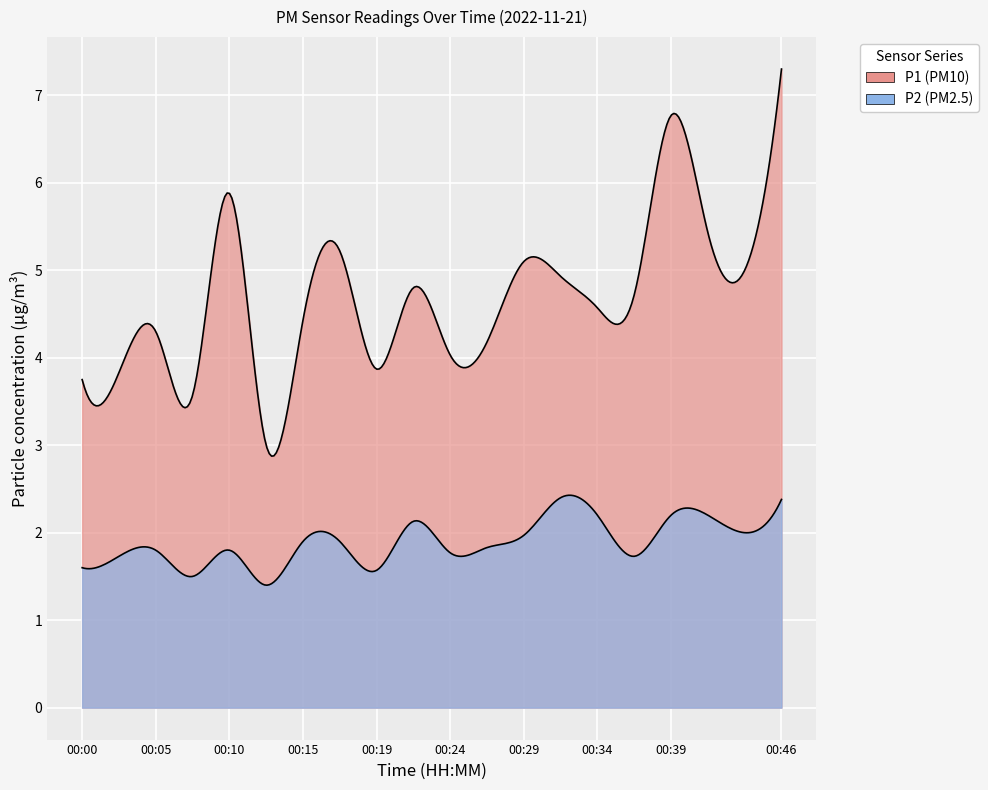

How many values in the P1 series exceed 4?

15